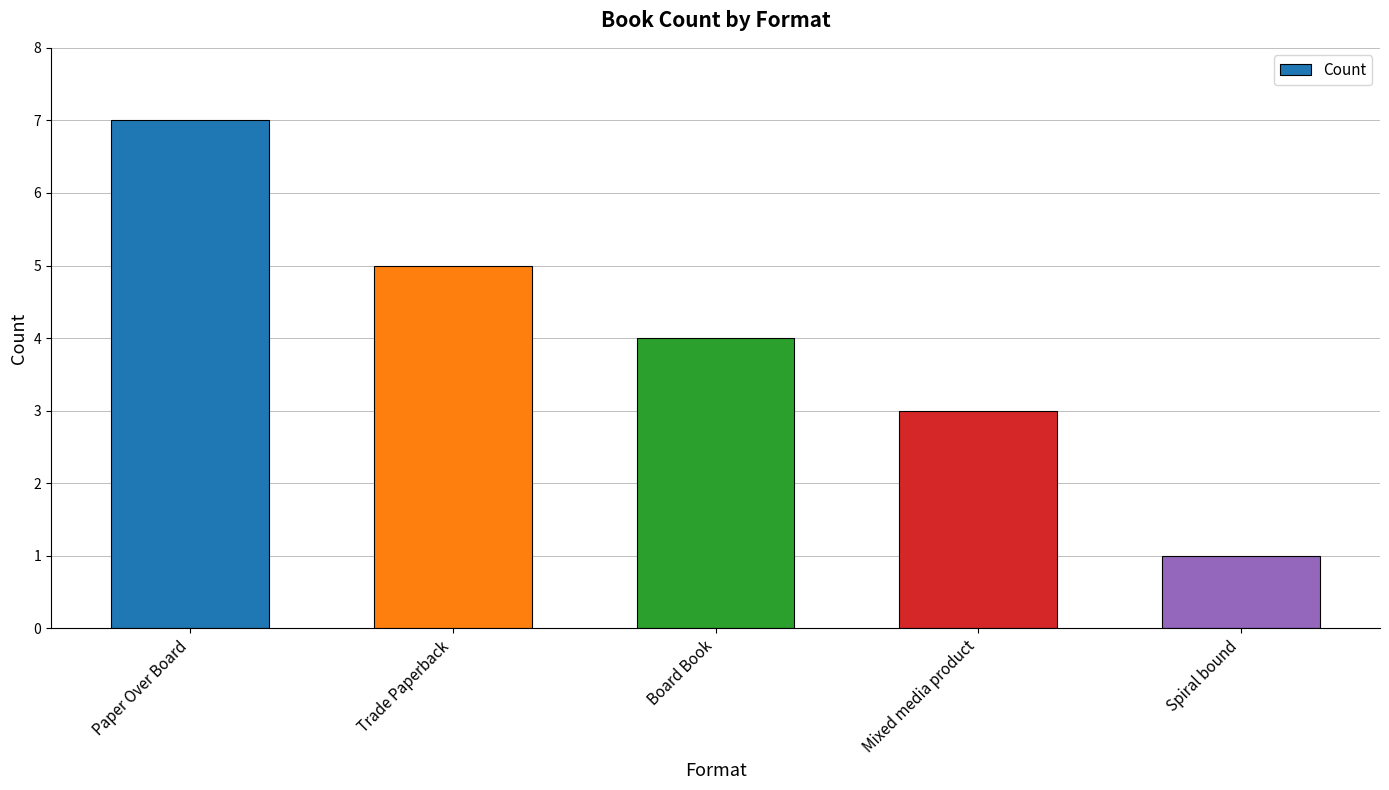

How many bars are there in total?

5